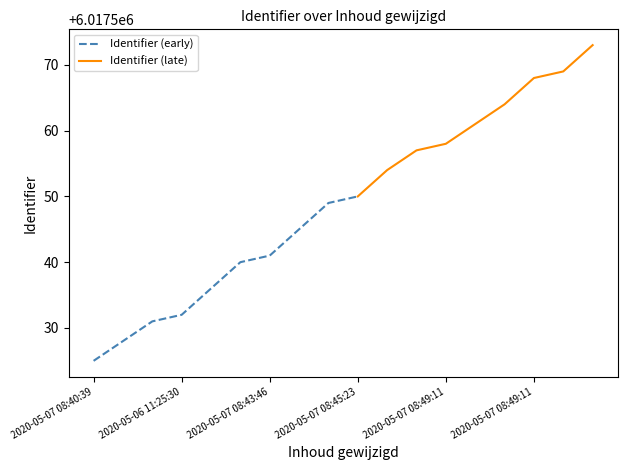

What is the sum of the values at 2020-05-07 08:49:11 and 2020-05-07 08:49:11?

12035112